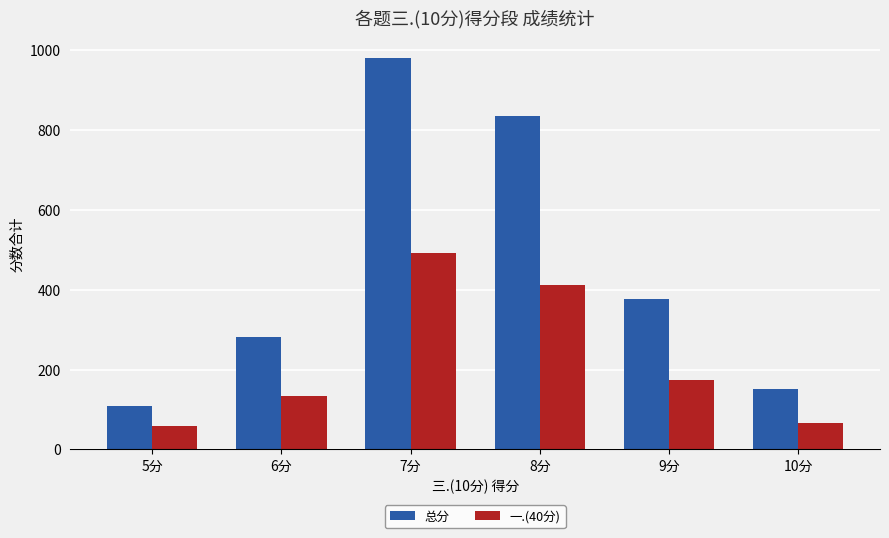

Is it true that 总分 equals 150 at 10分?

True